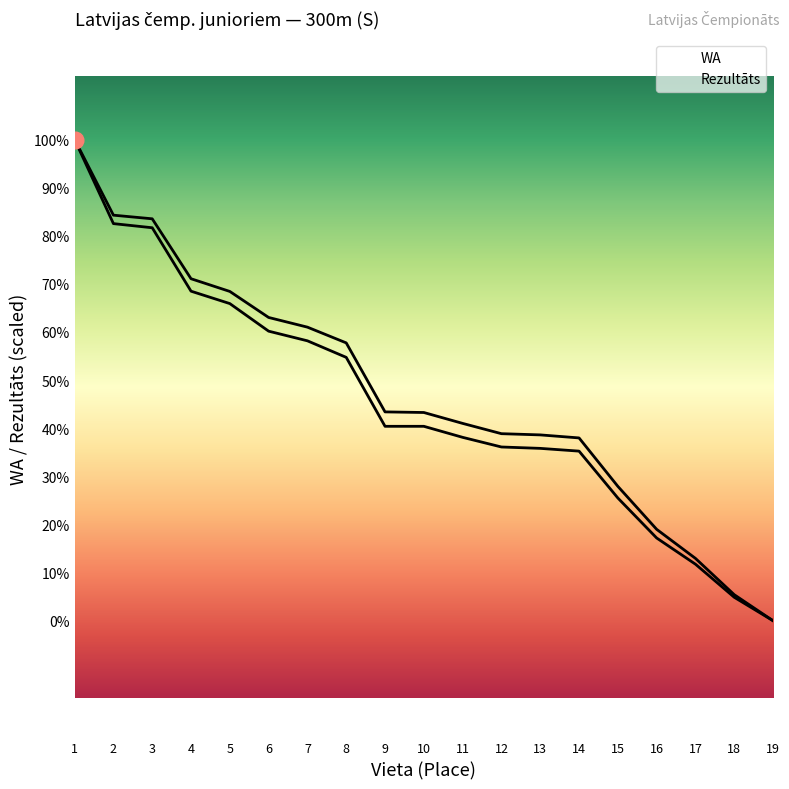

The WA series shows 269.1 at 19. True or false?

False